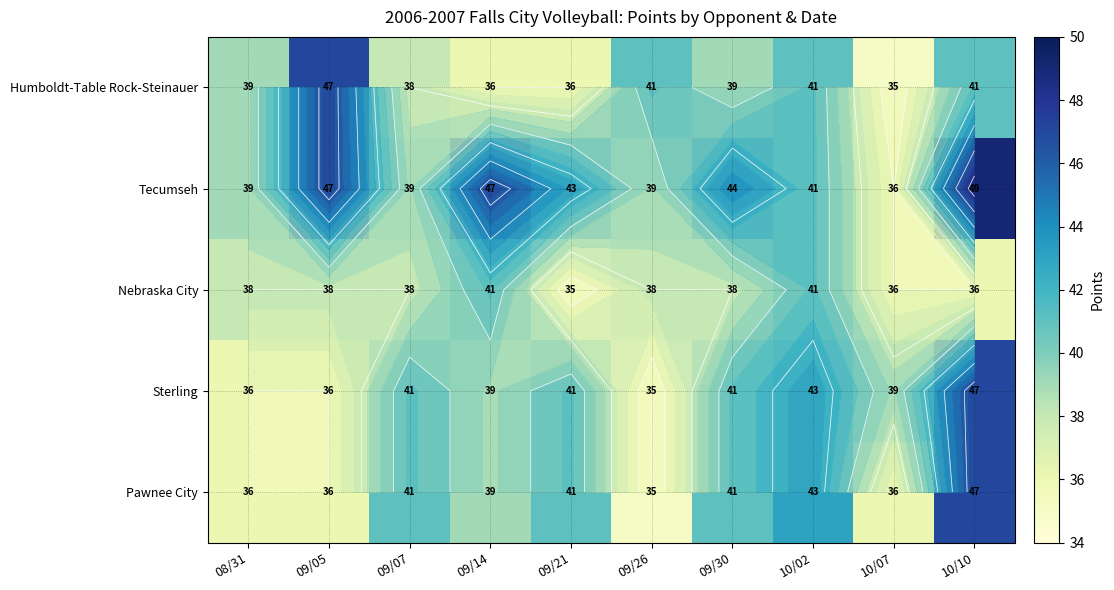

What is the sum of the Pawnee City values at 10/10 and 09/14?

86